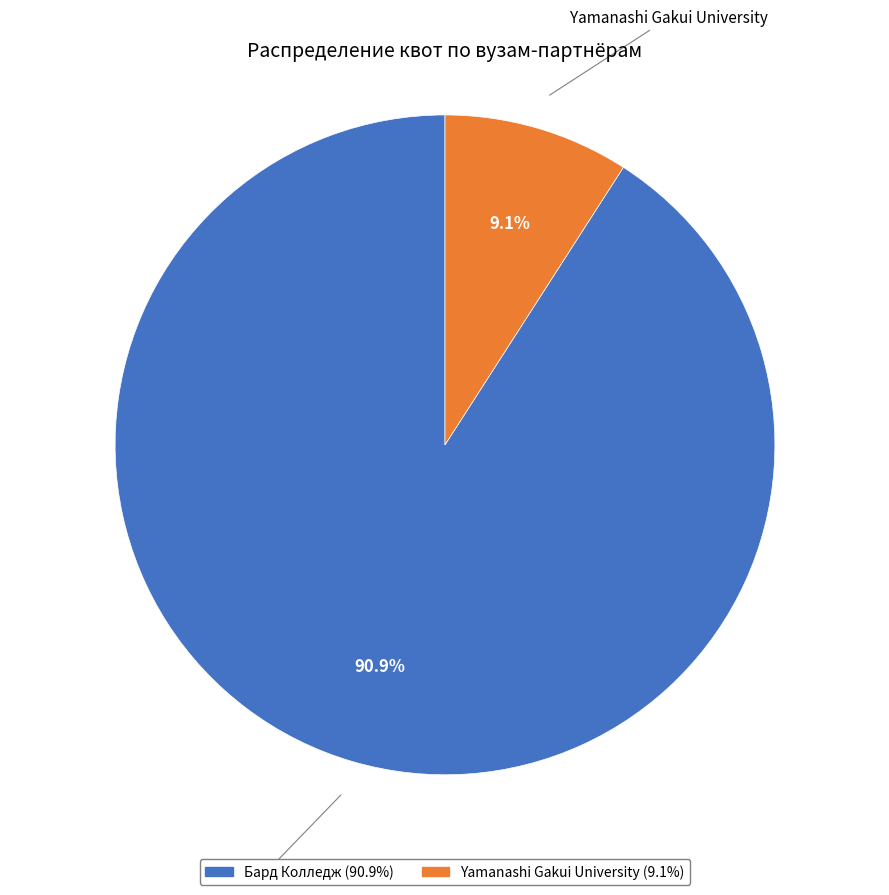

How much of the chart is everything except Бард Колледж?

9.1%